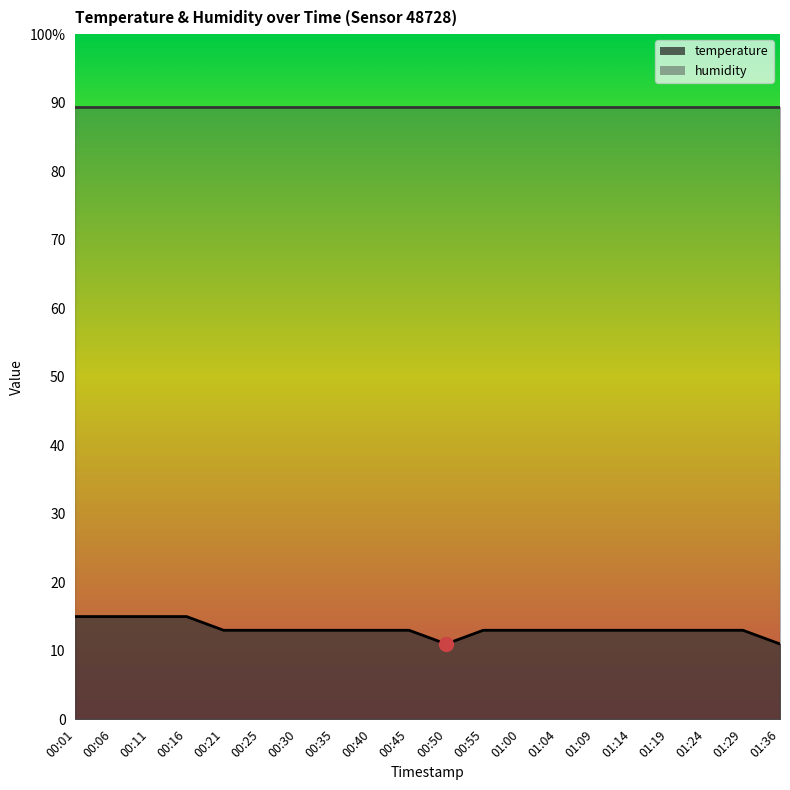

How many values exceed 13?

18